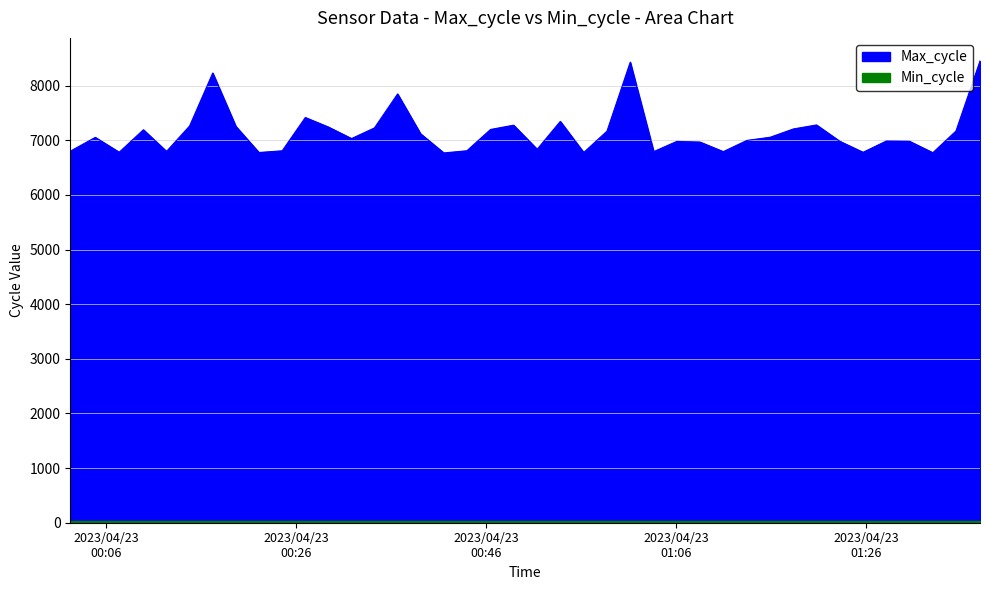

Reading left to right, what are all the values shown in this chart?

2023/04/23 00:02:13=6800	2023/04/23 00:04:51=7053	2023/04/23 00:07:22=6781	2023/04/23 00:09:55=7192	2023/04/23 00:12:21=6796	2023/04/23 00:14:47=7262	2023/04/23 00:17:13=8231	2023/04/23 00:19:39=7254	2023/04/23 00:22:05=6776	2023/04/23 00:24:32=6807	2023/04/23 00:26:58=7416	2023/04/23 00:29:24=7242	2023/04/23 00:31:50=7031	2023/04/23 00:34:15=7226	2023/04/23 00:36:41=7848	2023/04/23 00:39:06=7119	2023/04/23 00:41:33=6768	2023/04/23 00:43:59=6808	2023/04/23 00:46:28=7197	2023/04/23 00:48:54=7276	2023/04/23 00:51:23=6835	2023/04/23 00:53:49=7345	2023/04/23 00:56:17=6776	2023/04/23 00:58:44=7166	2023/04/23 01:01:11=8429	2023/04/23 01:03:39=6792	2023/04/23 01:06:05=6979	2023/04/23 01:08:32=6967	2023/04/23 01:10:59=6792	2023/04/23 01:13:28=6997	2023/04/23 01:15:55=7055	2023/04/23 01:18:22=7207	2023/04/23 01:20:48=7280	2023/04/23 01:23:15=6981	2023/04/23 01:25:42=6780	2023/04/23 01:28:09=6986	2023/04/23 01:30:35=6982	2023/04/23 01:33:03=6772	2023/04/23 01:35:29=7169	2023/04/23 01:38:01=8451